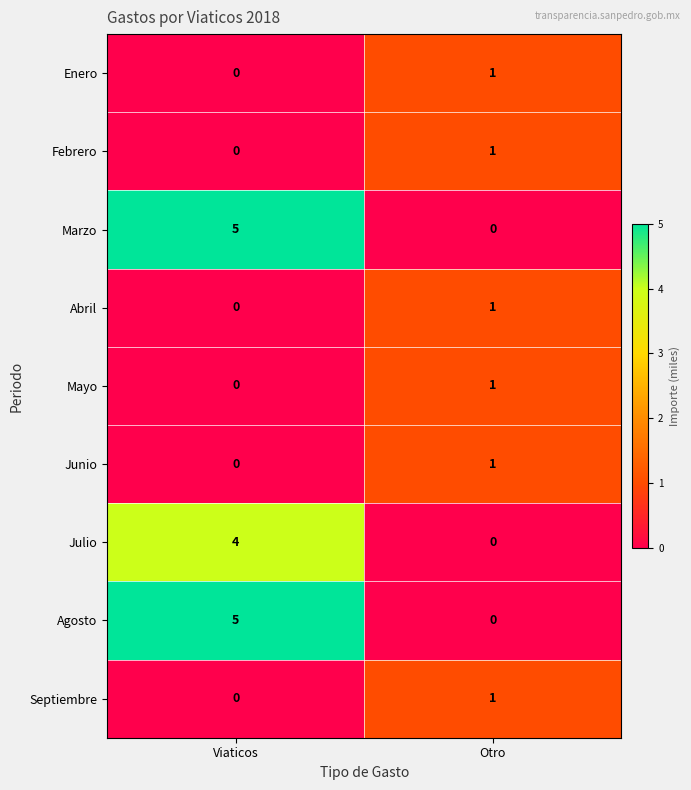

Count the number of data series in this chart.

9